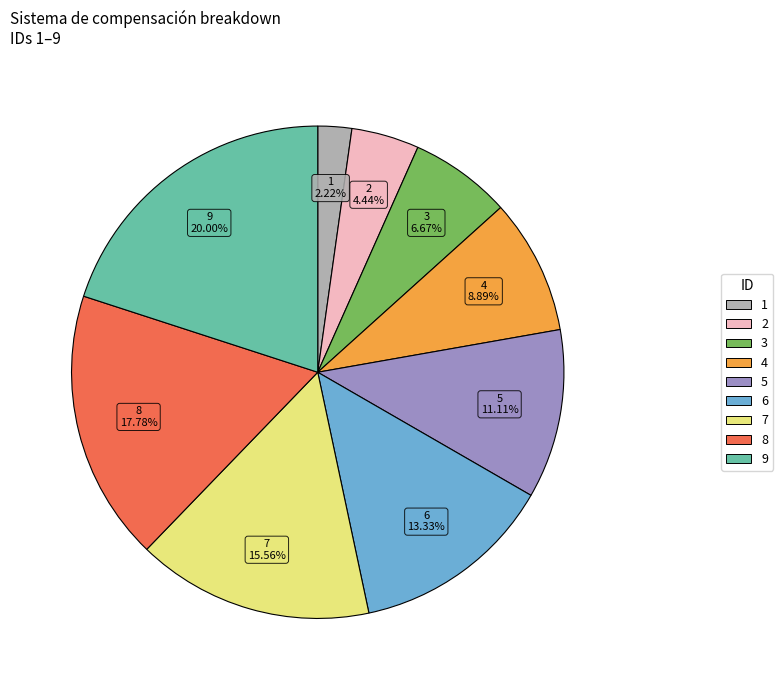

Rank the categories by value from lowest to highest.

1, 2, 3, 4, 5, 6, 7, 8, 9